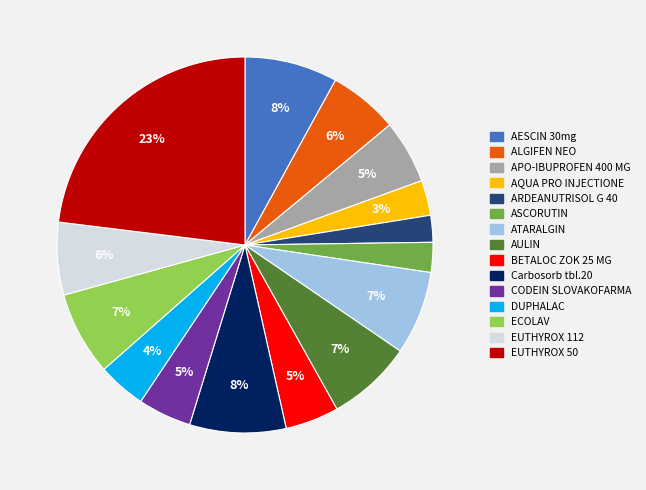

To the nearest percent, what is the average slice percentage?

7%